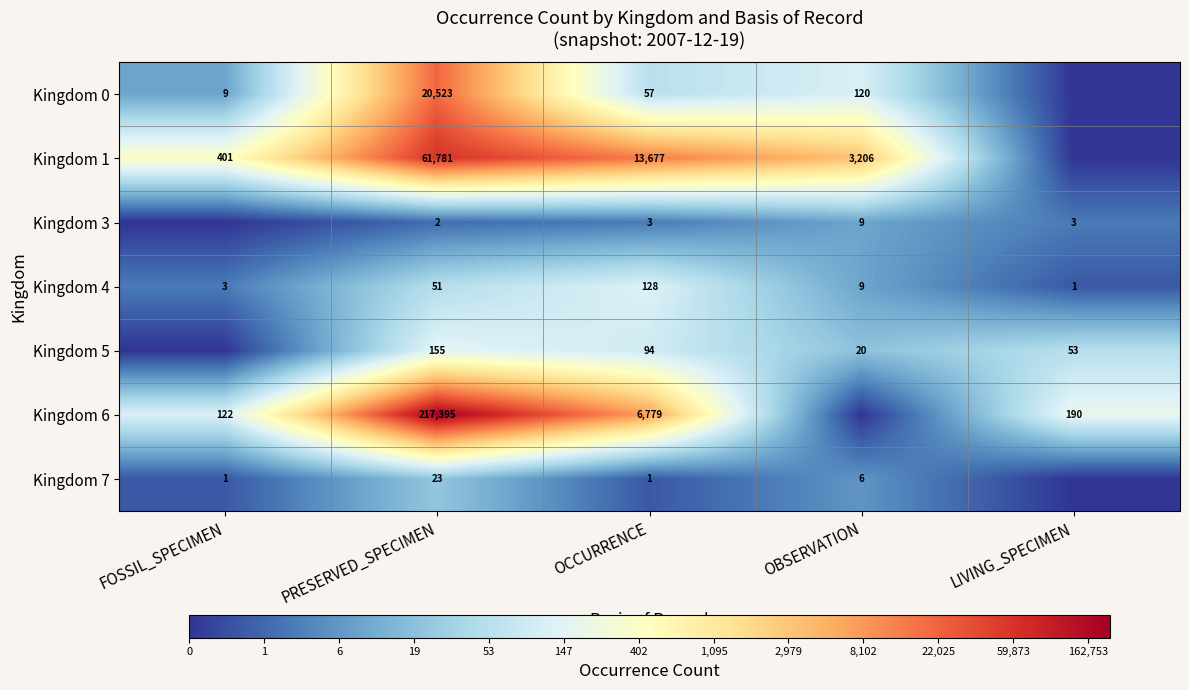

The value of Kingdom 7 at FOSSIL_SPECIMEN is 2. True or false?

False